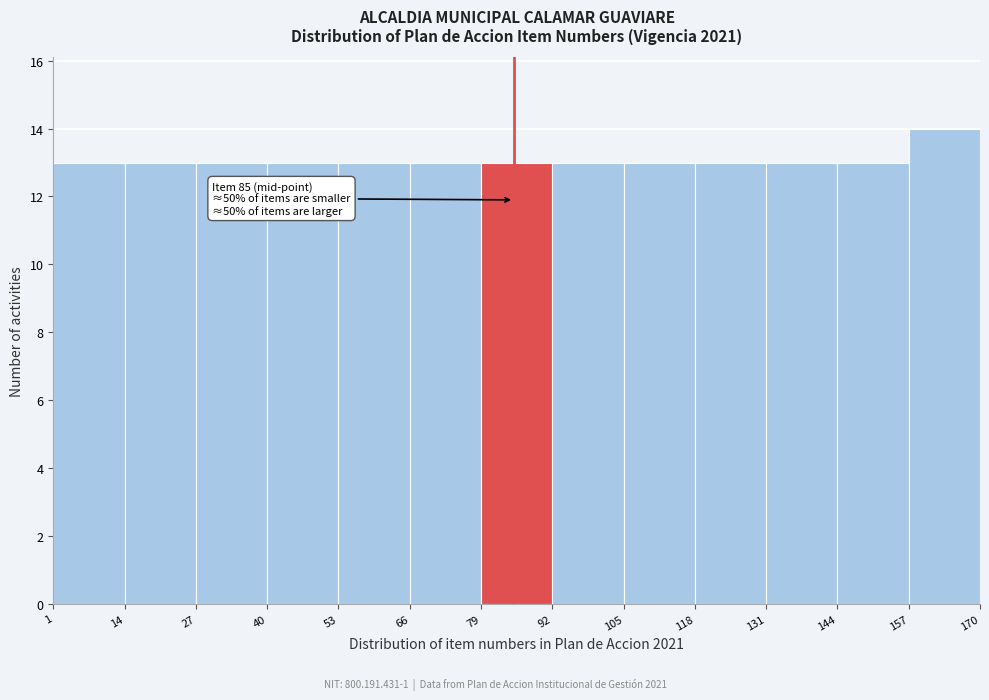

Which range on the x-axis has the tallest bar?

157 to 170